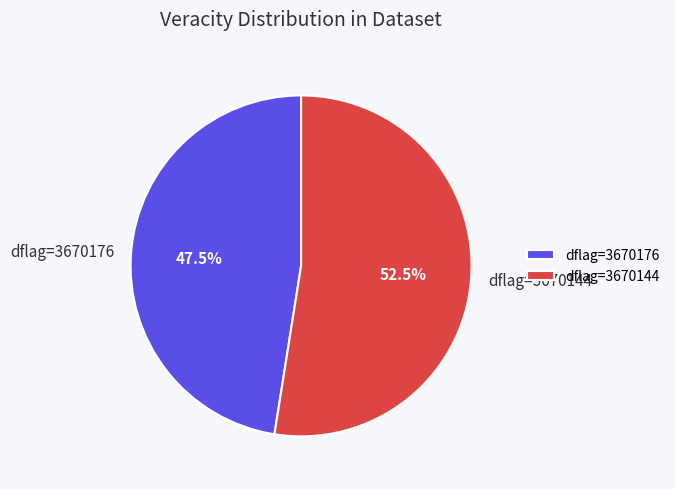

Do dflag=3670144 and dflag=3670176 together represent more than half of the pie?

Yes